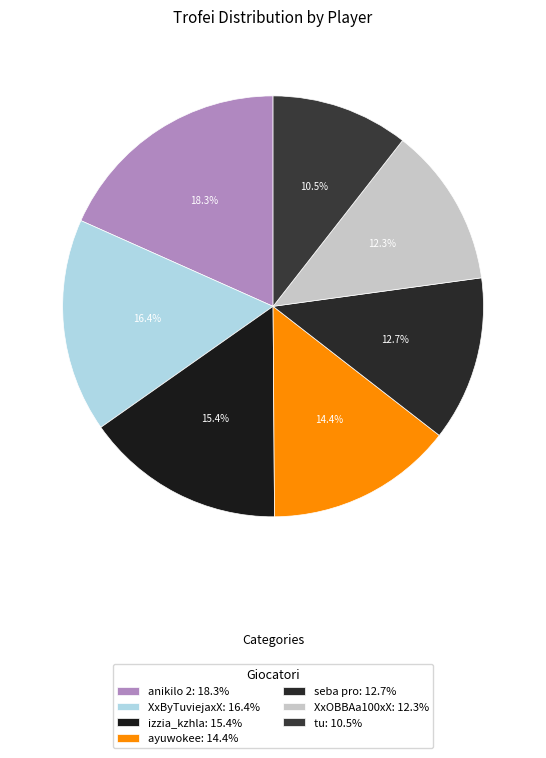

What percentage do ayuwokee and seba pro together represent?

27.1%